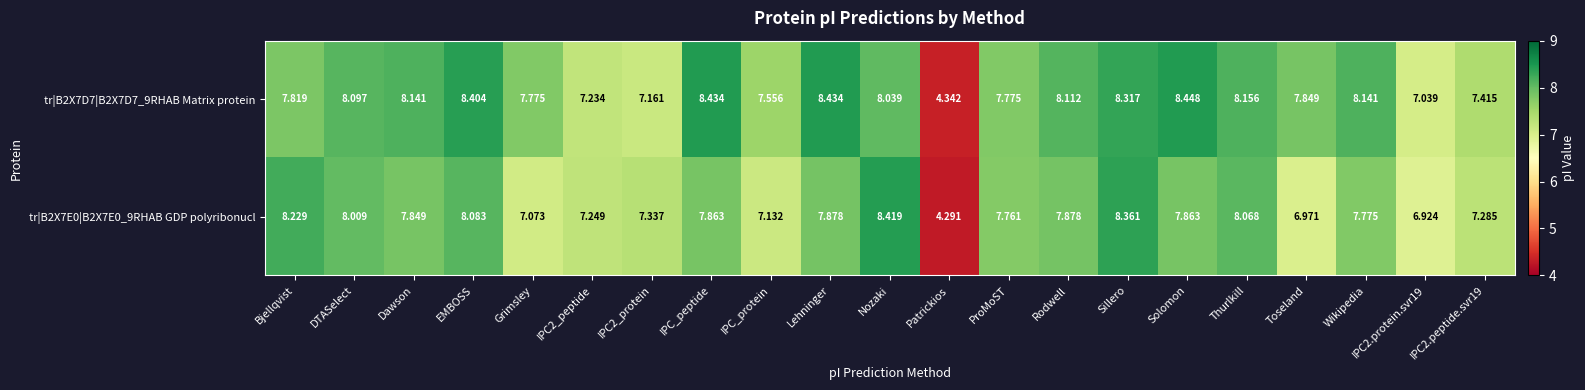

Rank the series by their maximum value, from highest to lowest.

tr|B2X7D7|B2X7D7_9RHAB Matrix protein, tr|B2X7E0|B2X7E0_9RHAB GDP polyribonucl